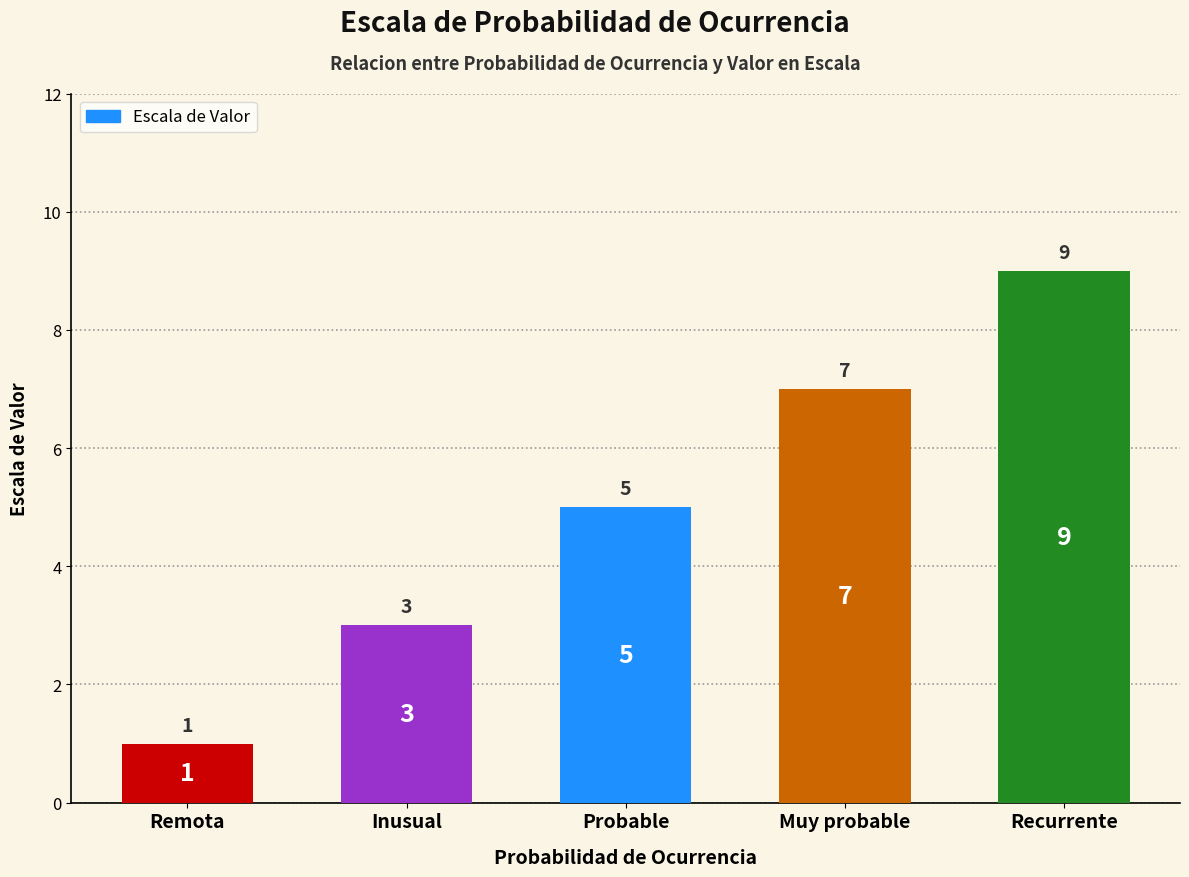

What is the sum of all values?

25